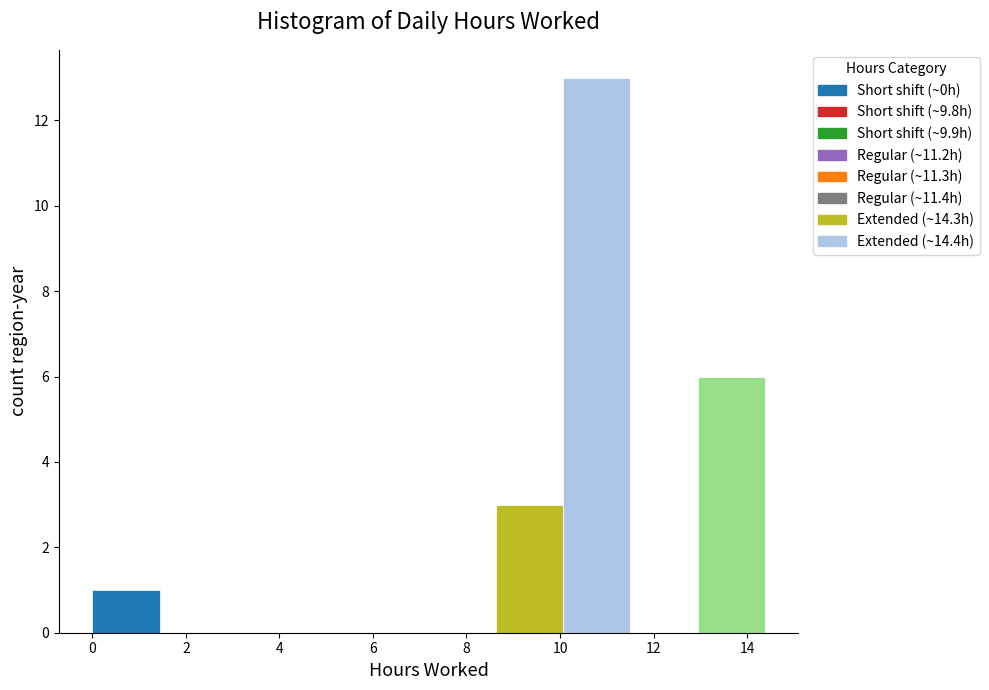

Reading left to right, list every bar in this chart as the range it spans on the x-axis followed by its height. Neither the bar edges nor the heights are printed on the chart, so give them approximately, as read against the axes.

0.0 to 1.4: 1
1.4 to 2.8: 0
2.8 to 4.4: 0
4.4 to 5.8: 0
5.8 to 7.2: 0
7.2 to 8.6: 0
8.6 to 10.0: 3
10.0 to 11.6: 13
11.6 to 13.0: 0
13.0 to 14.4: 6